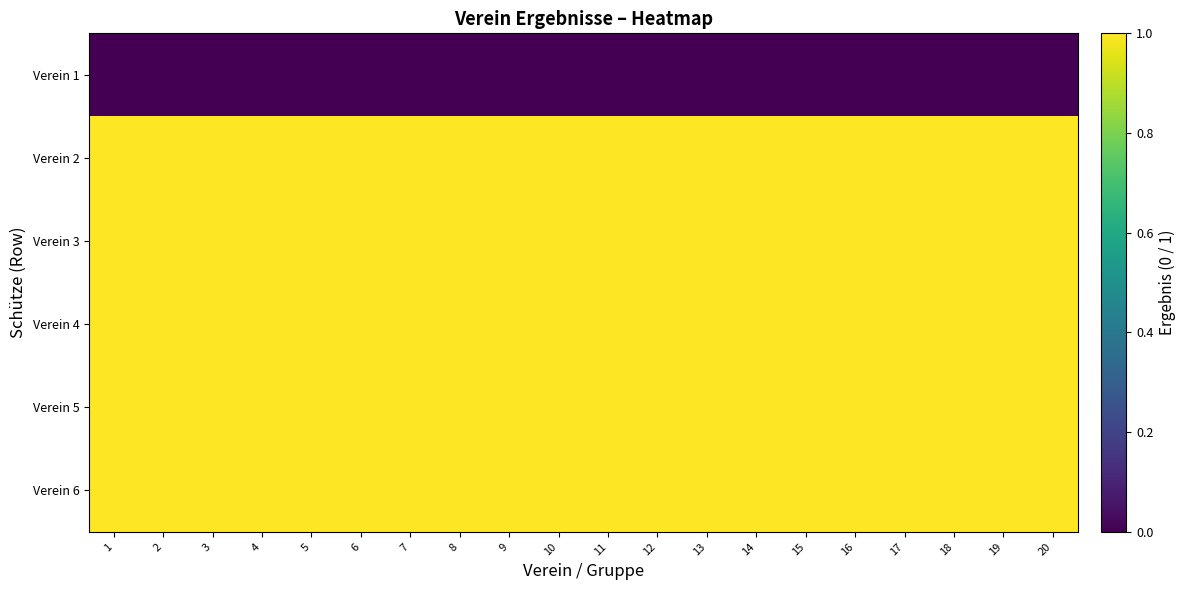

Count the number of categories in the chart.

20